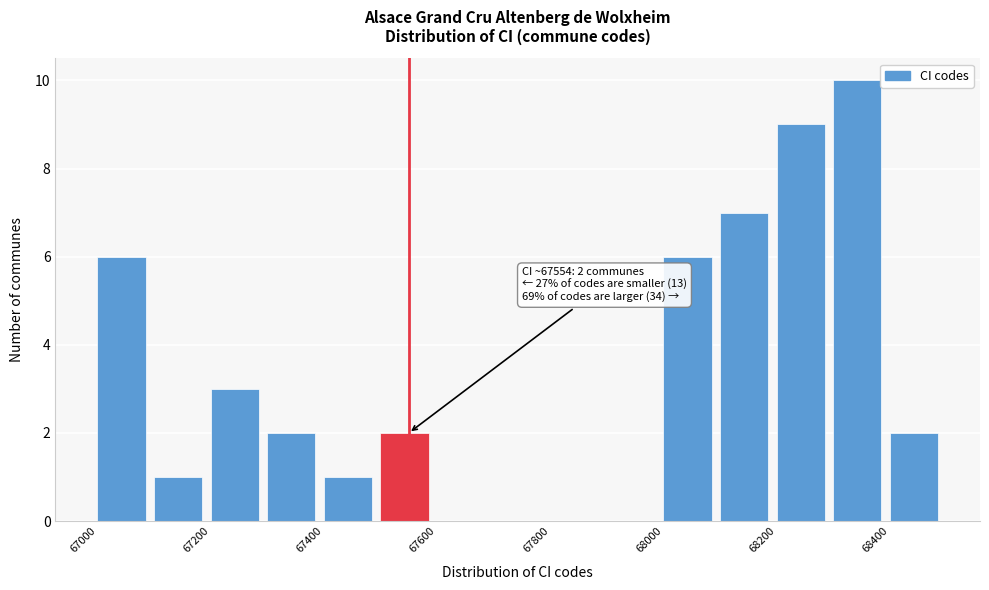

Over which range of the x-axis is the bar tallest?

68300 to 68400